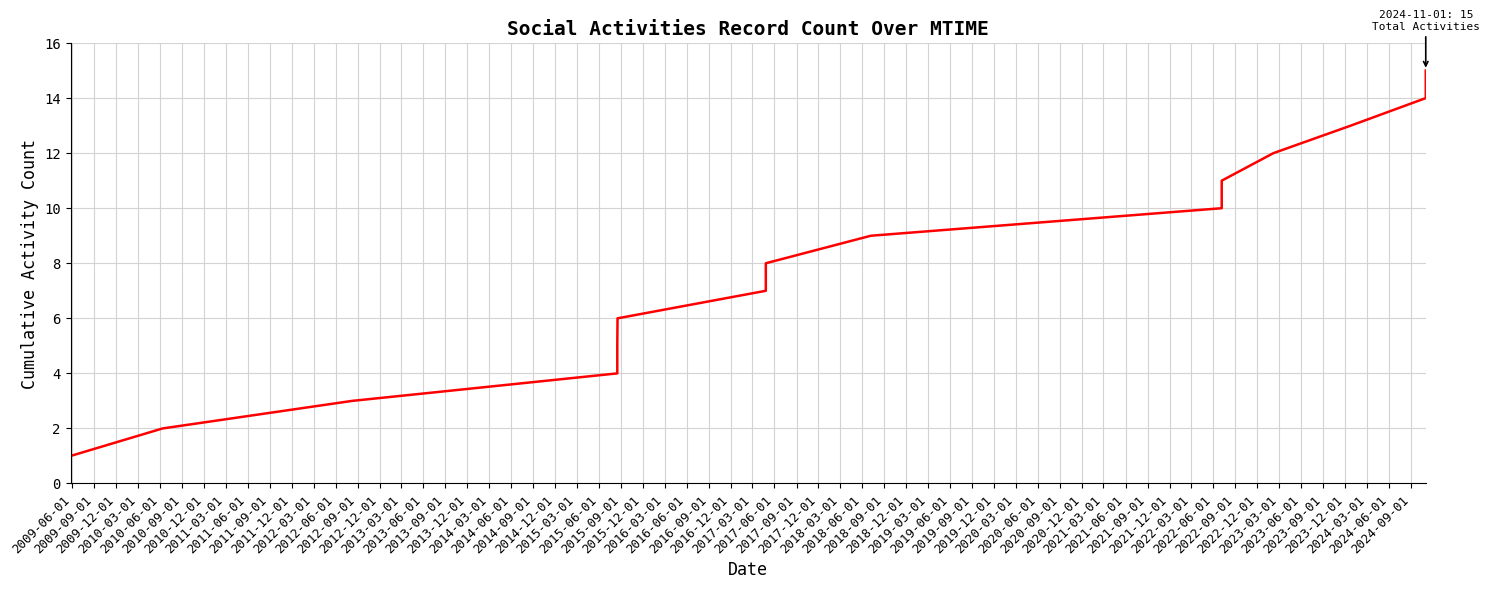

True or false: the data has more than 1 interior local peaks.

False